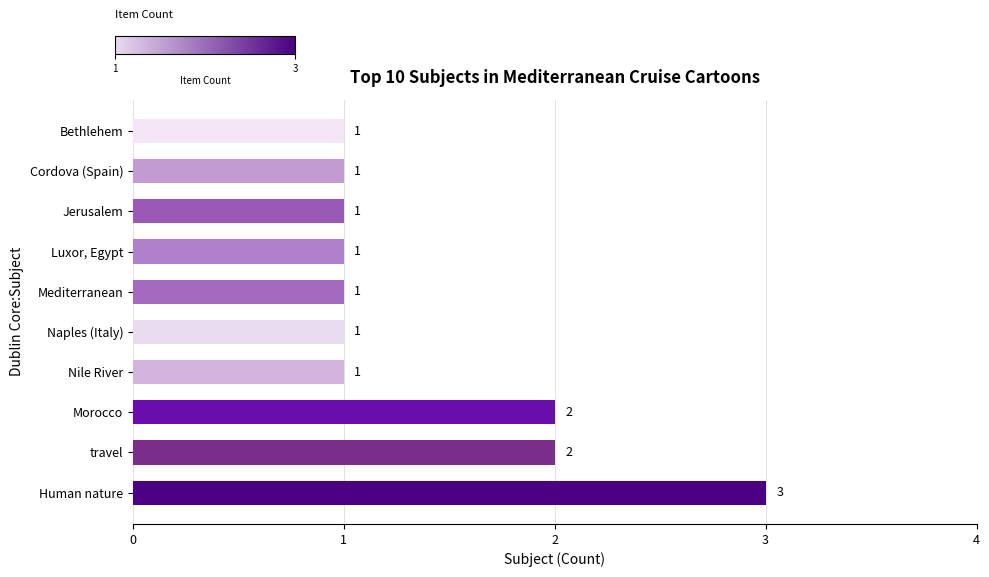

What is the sum of all values?

14